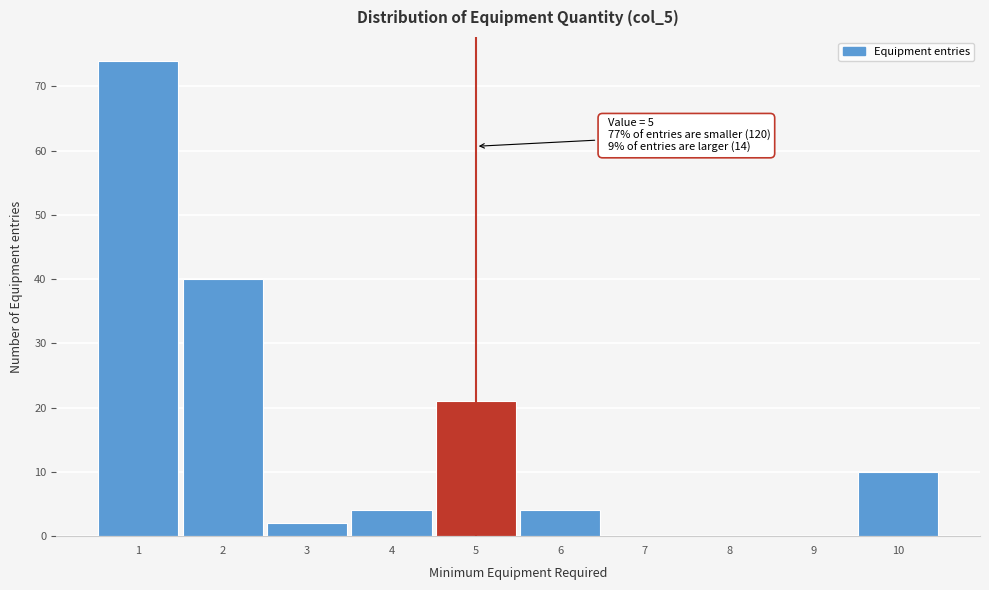

Over which range of the x-axis is the bar tallest?

0.5 to 1.5